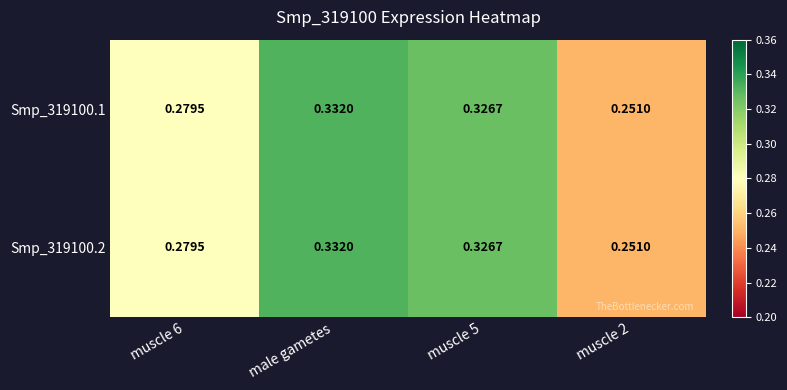

Is the value of Smp_319100.1 at male gametes greater than the value of Smp_319100.2 at muscle 5?

Yes